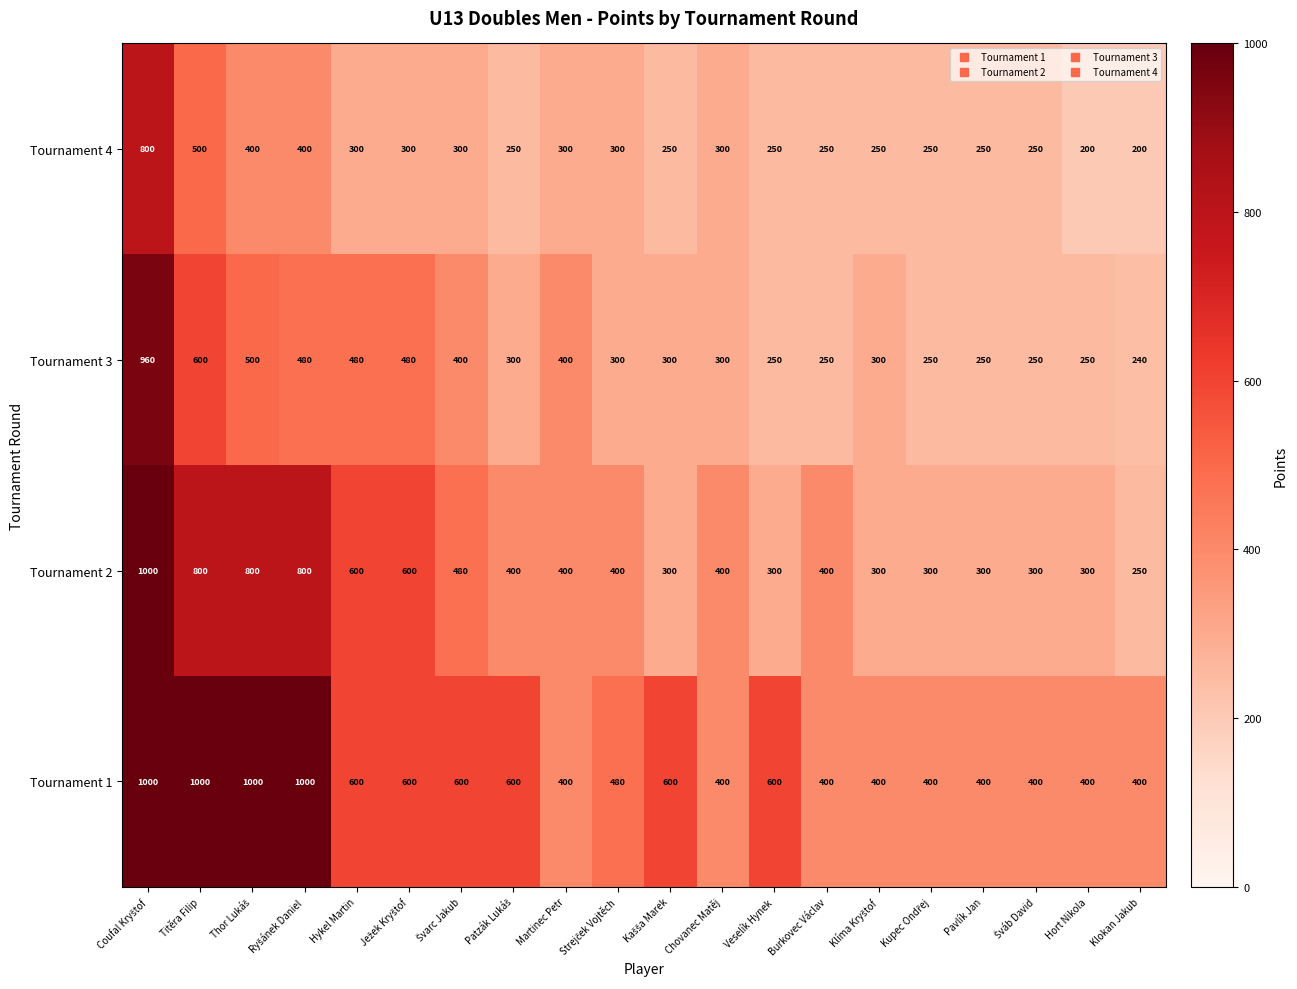

Count the number of data series in this chart.

4